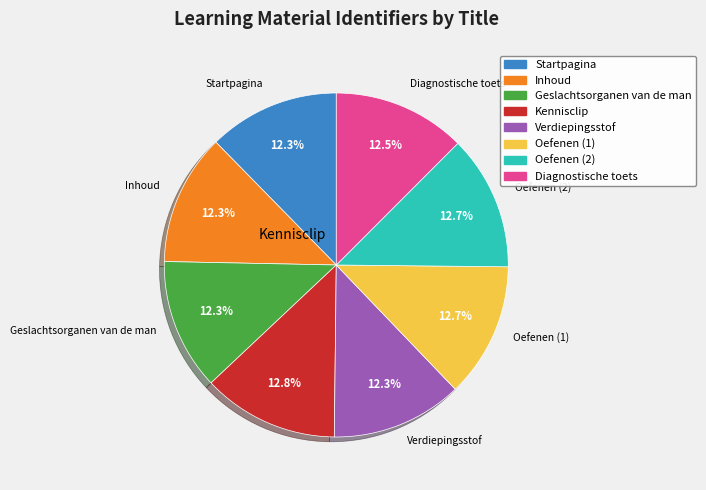

What is the ratio of the value at Verdiepingsstof to the value at Oefenen (1)?

1.0